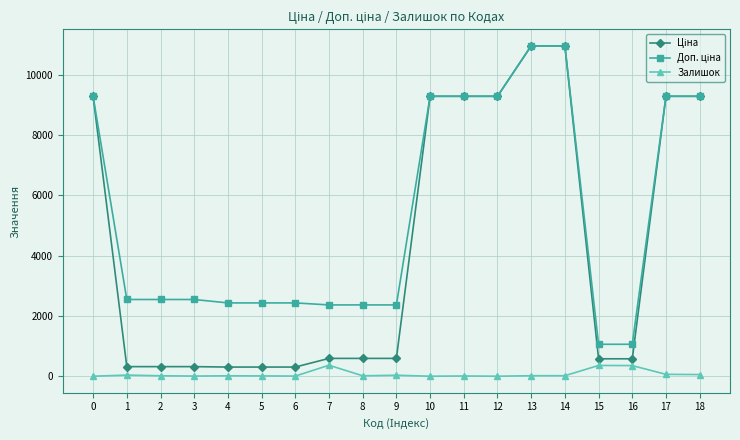

How many categories are shown in the chart?

19